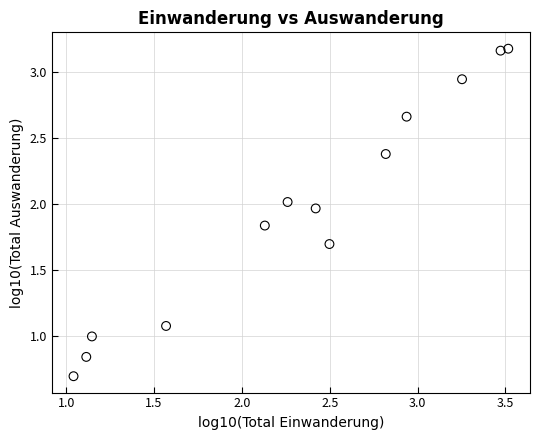

What is the range of Y values (max minus min)?

2.5